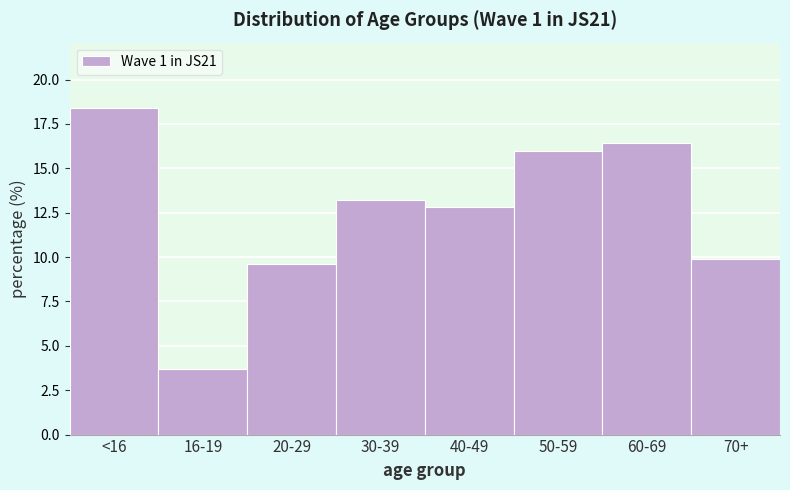

Reading right to left, what are all the values shown in this chart?

70+=9.9	60-69=16.4	50-59=16.0	40-49=12.8	30-39=13.2	20-29=9.6	16-19=3.7	<16=18.4